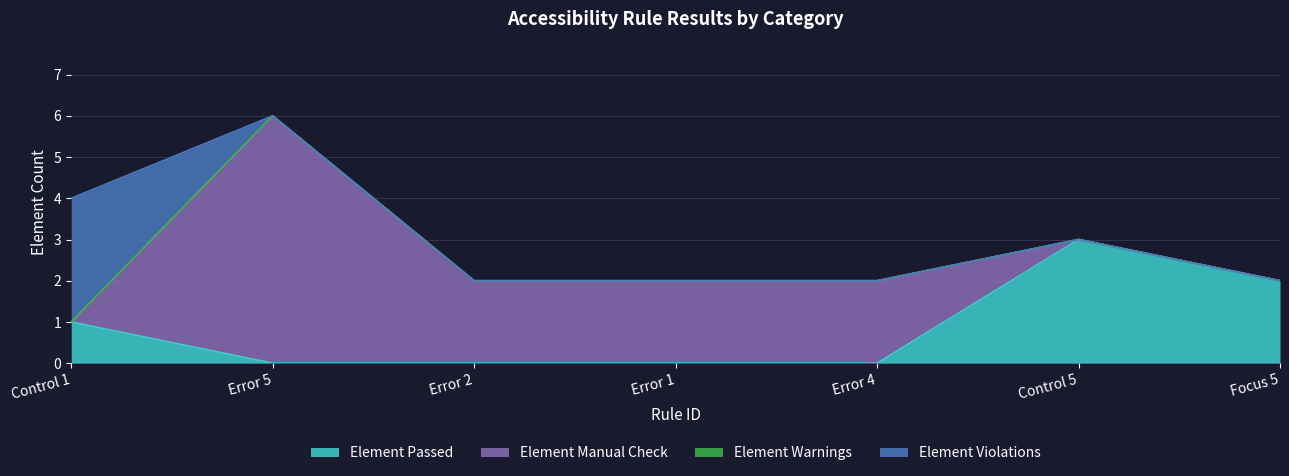

Rank the series by their maximum value, from highest to lowest.

Element Manual Check, Element Passed, Element Violations, Element Warnings